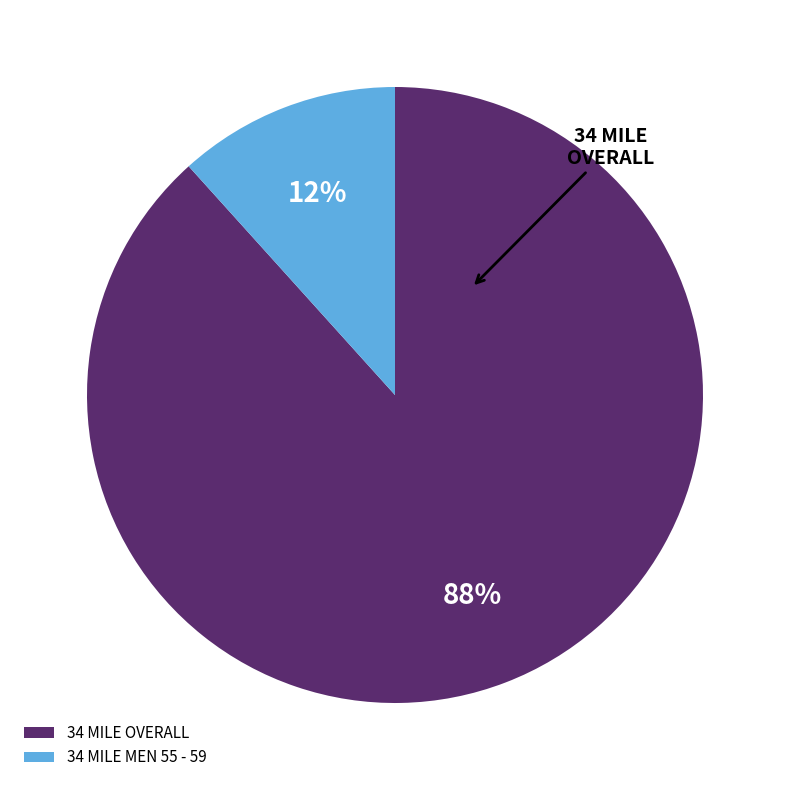

What is the largest slice in the pie chart?

34 MILE OVERALL